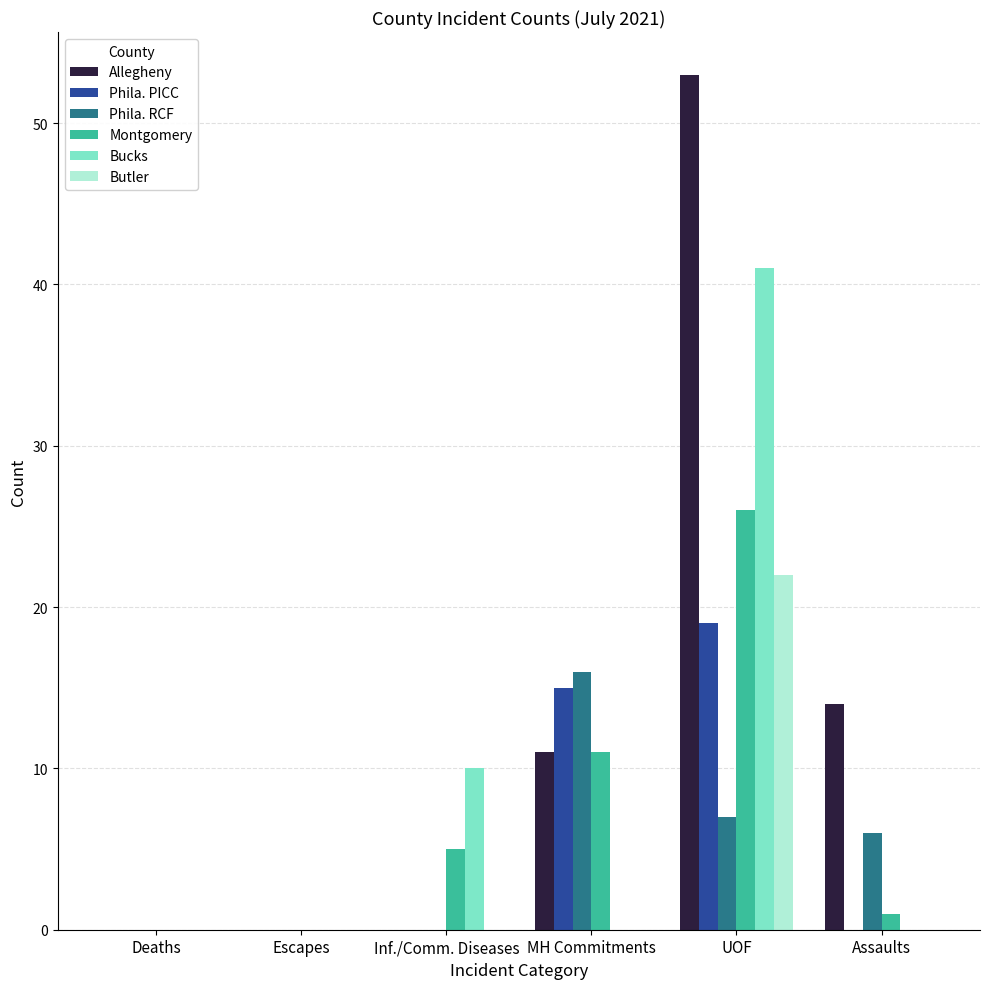

What is the greatest value displayed?

53